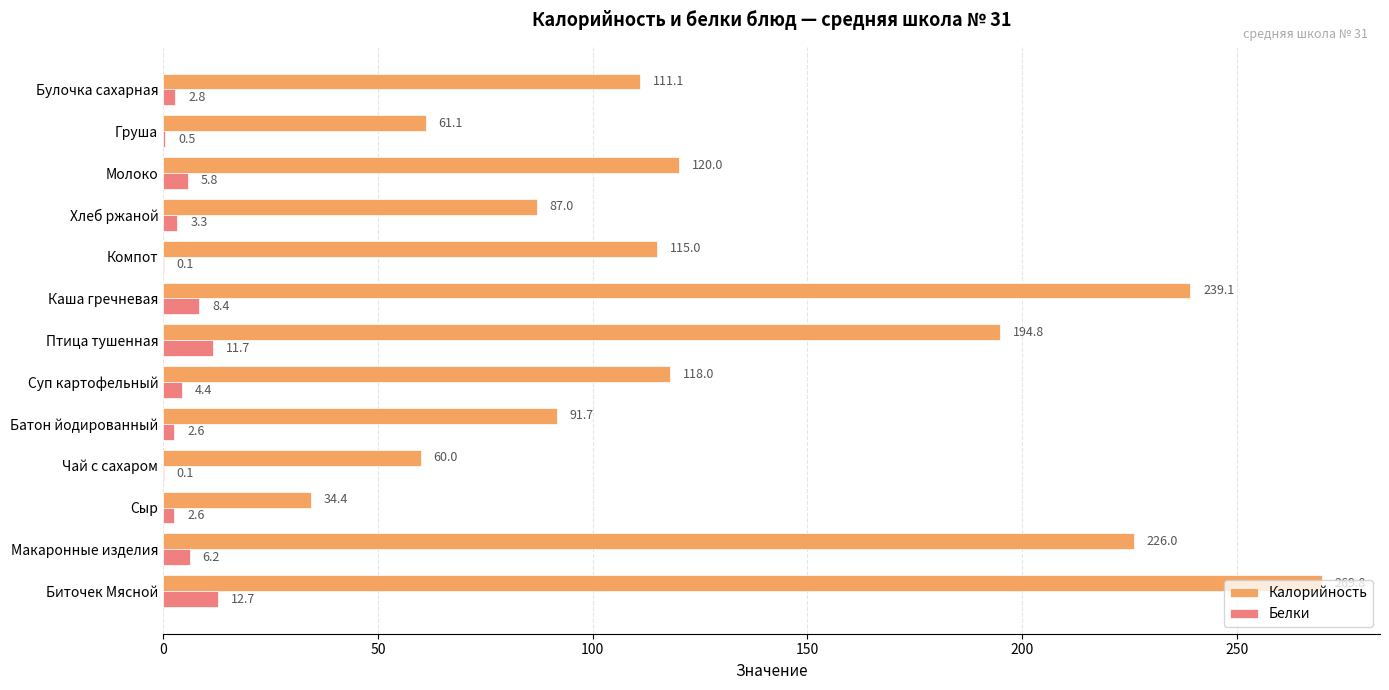

Is it true that Белки equals 11.7 at Птица тушенная?

True